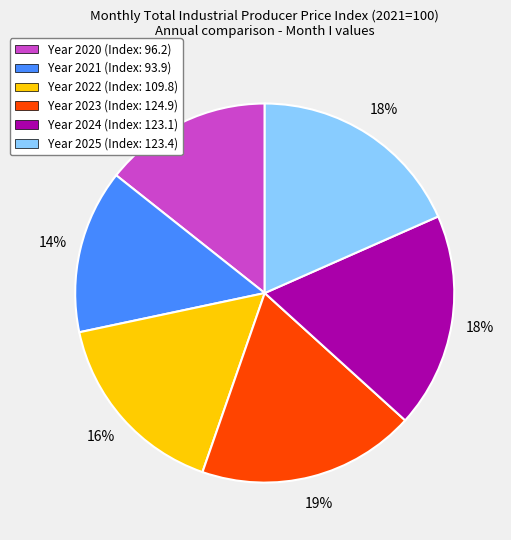

To the nearest percent, what is the difference between the largest and smallest slice percentages?

5%